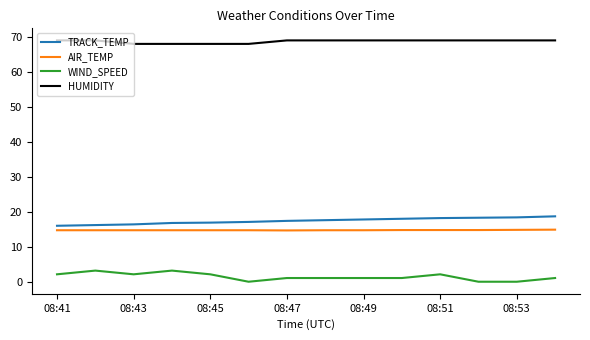

True or false: HUMIDITY and WIND_SPEED cross at least once.

False